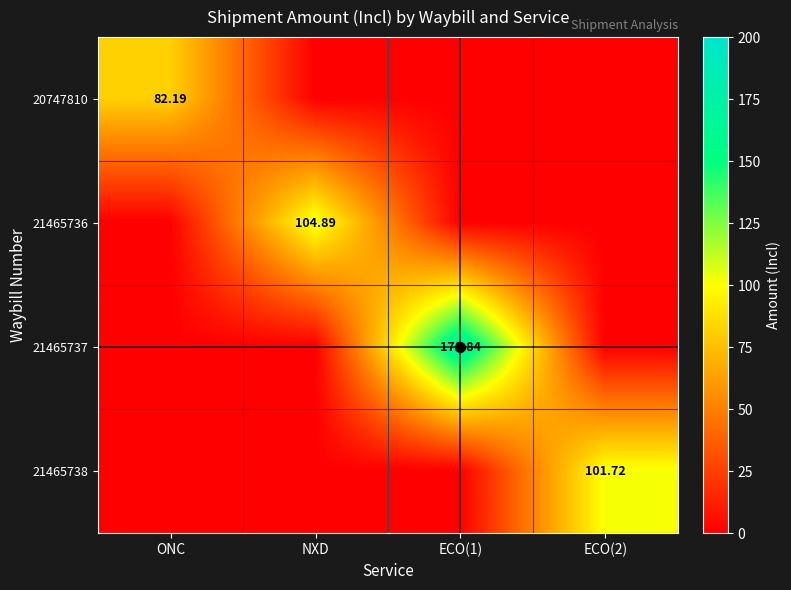

Is it true that 20747810 equals 142.7 at ONC?

False